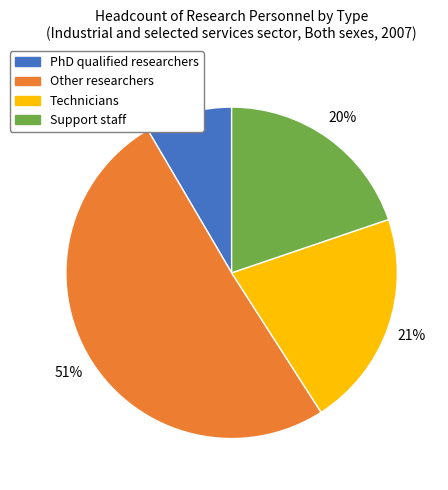

Which category has the biggest portion of the pie?

Other researchers